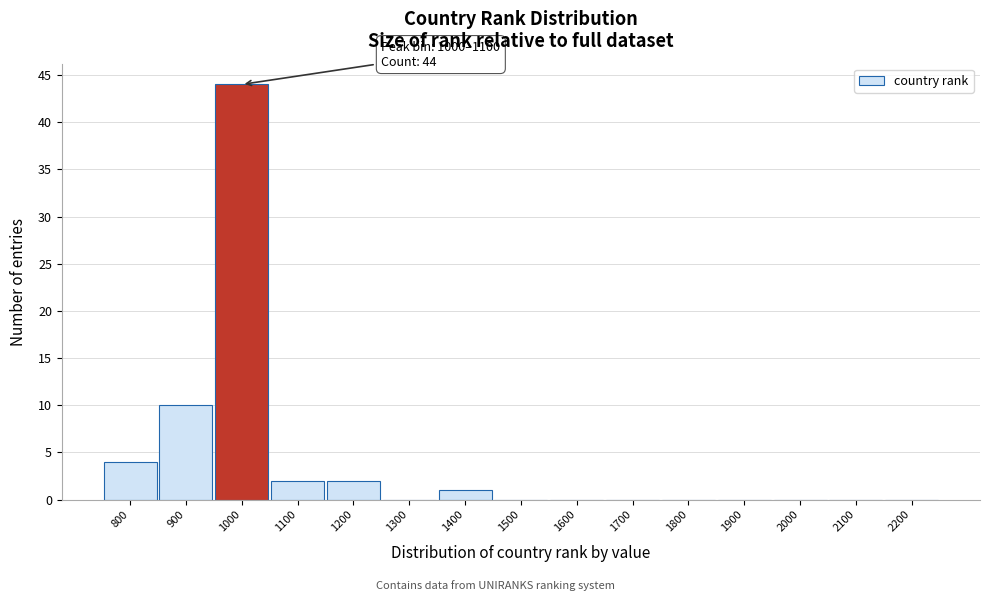

Reading left to right, transcribe all the data shown in this chart.

800=4	900=10	1000=44	1100=2	1200=2	1300=0	1400=1	1500=0	1600=0	1700=0	1800=0	1900=0	2000=0	2100=0	2200=0